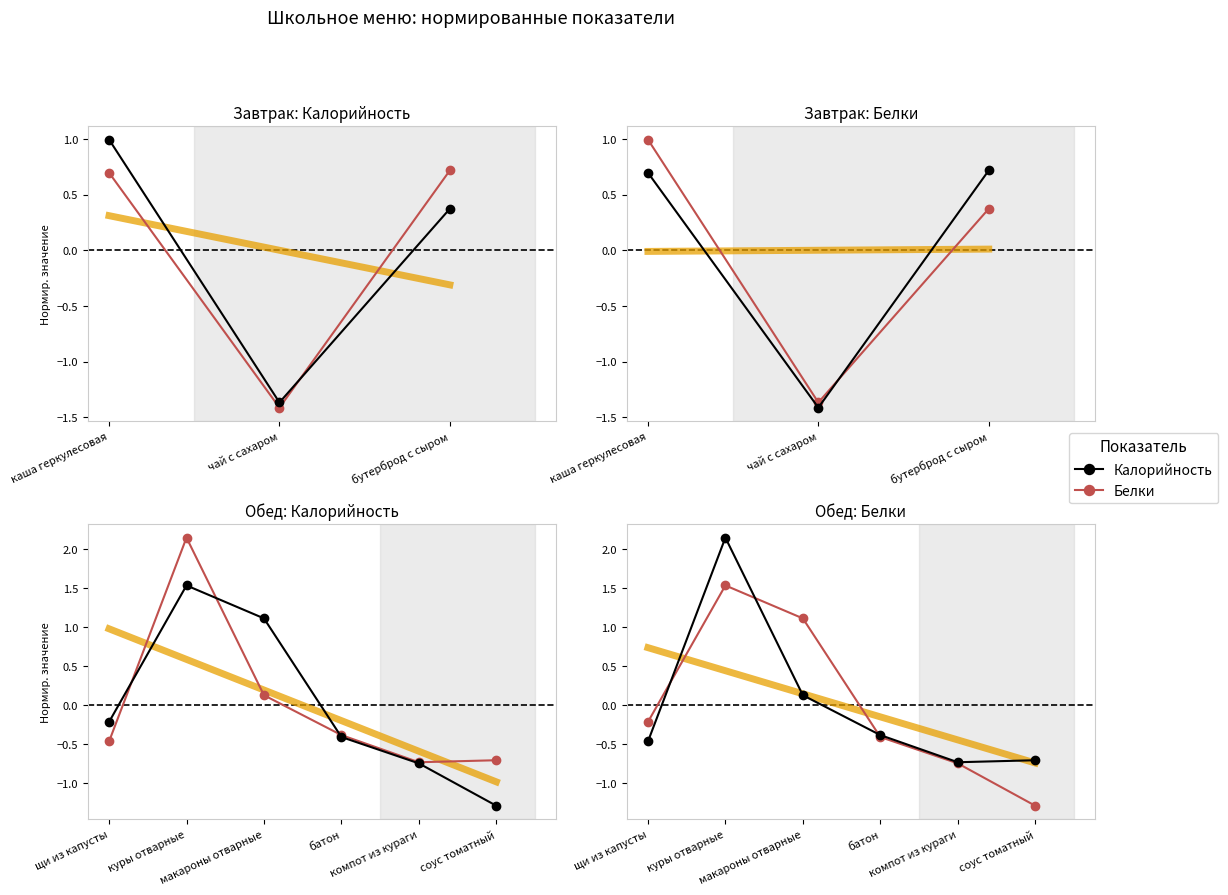

At how many categories does at least one series exceed 1?

2